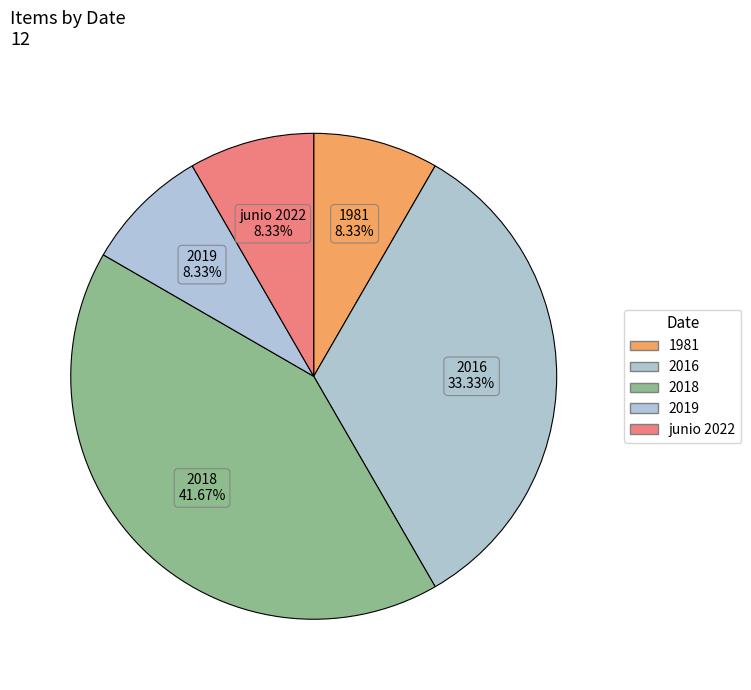

How many segments does this pie chart have?

5